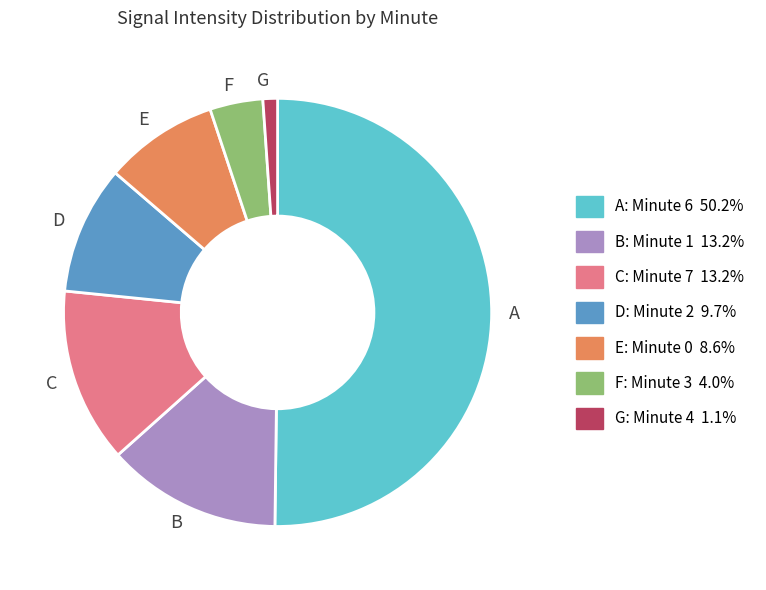

Combined, do D and A account for over 50%?

Yes